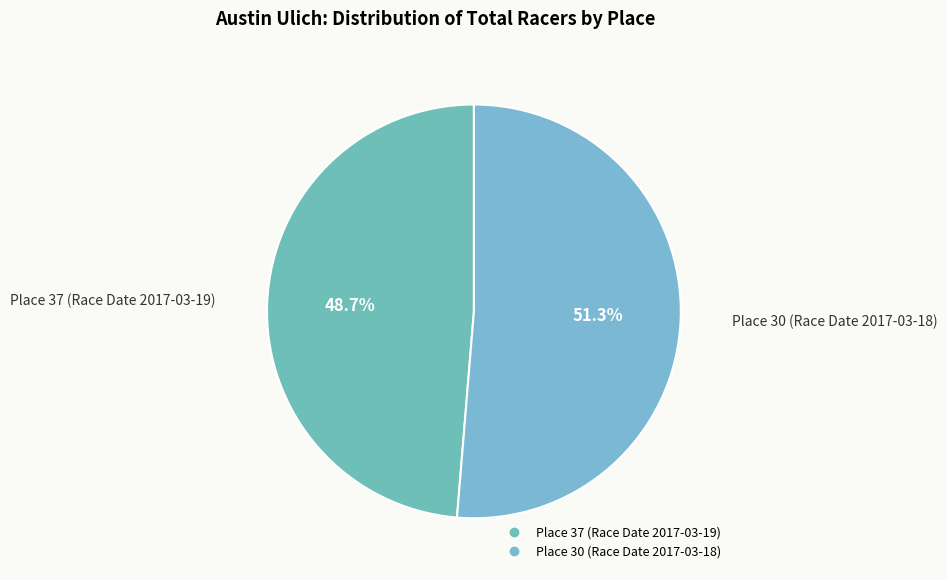

To the nearest percent, what is the difference between the Place 37 (Race Date 2017-03-19) and Place 30 (Race Date 2017-03-18) slice percentages?

3%